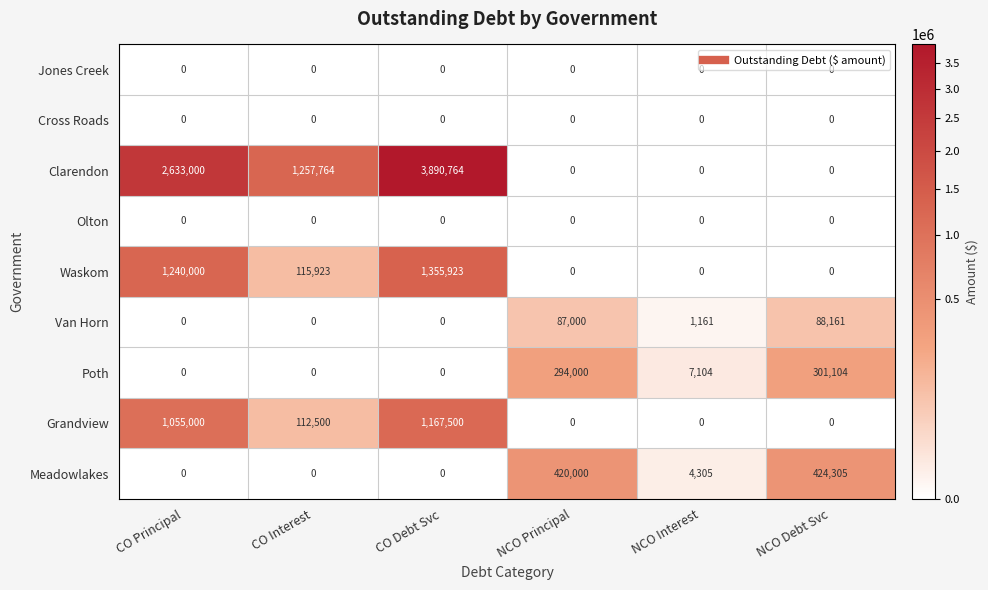

What is the difference between the maximum and minimum values in the Grandview series?

1167500